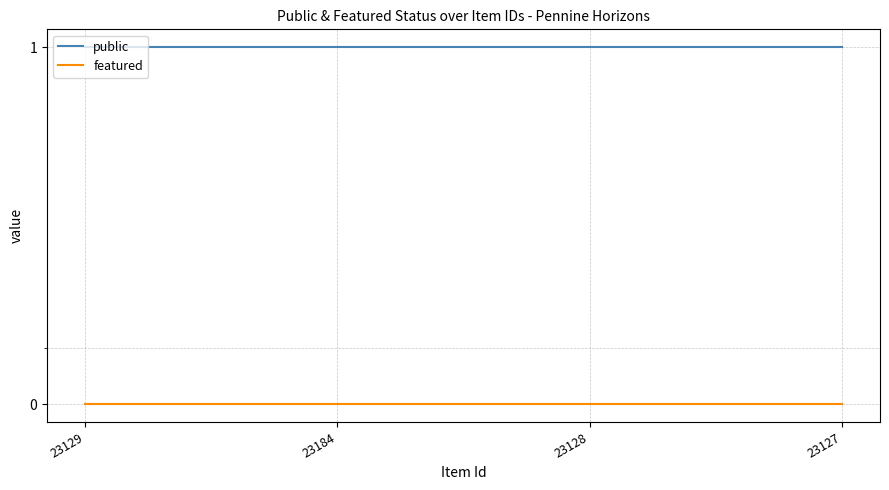

Is it true that public equals 2 at 23127?

False